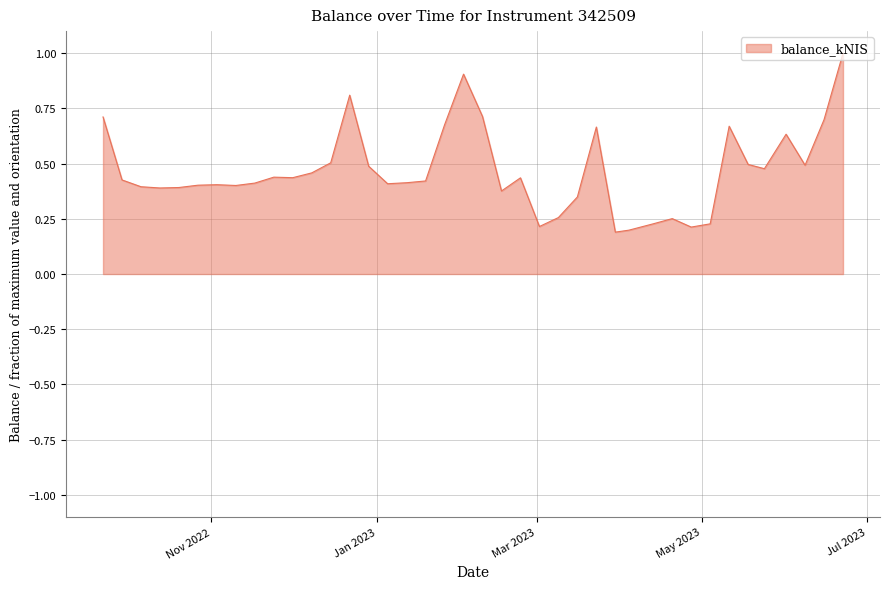

The chart shows a value of 0.4 at 2023-01-12. True or false?

True